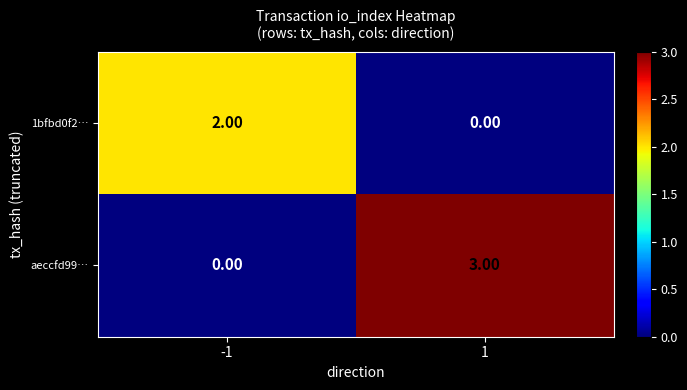

Rank the series by their maximum value, from lowest to highest.

1bfbd0f2…, aeccfd99…